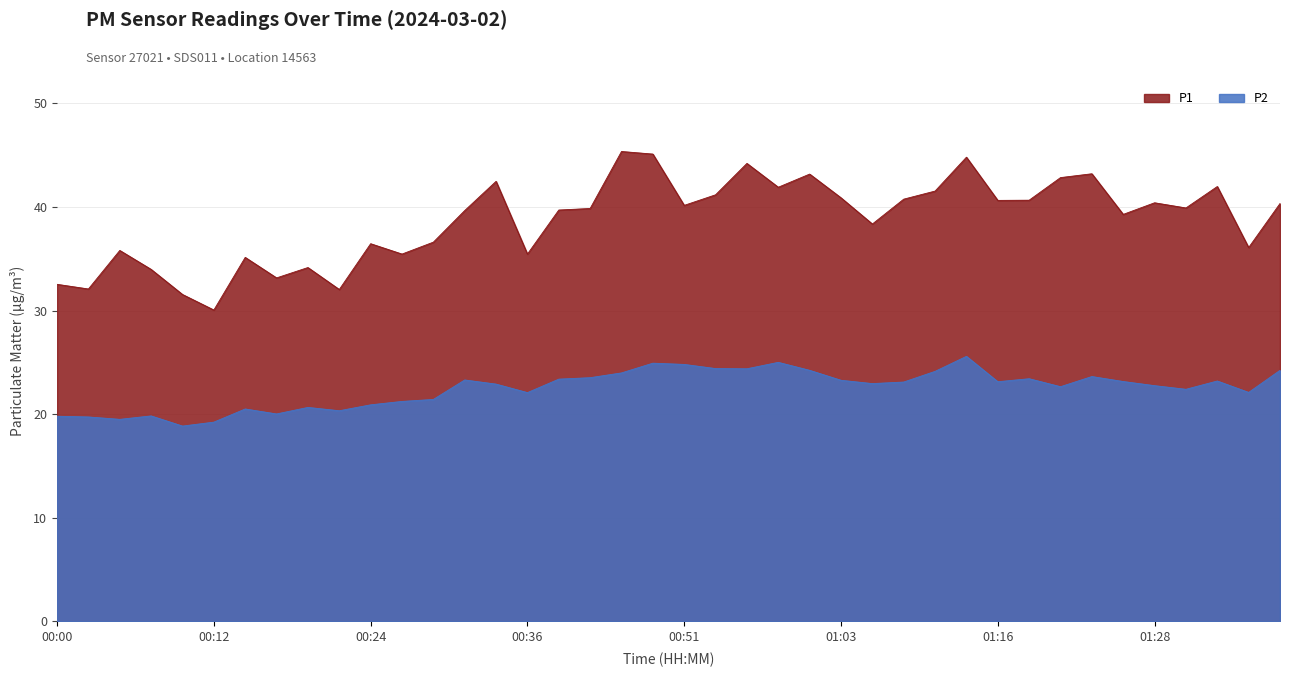

Where does the P2 series first go above 23?

00:31